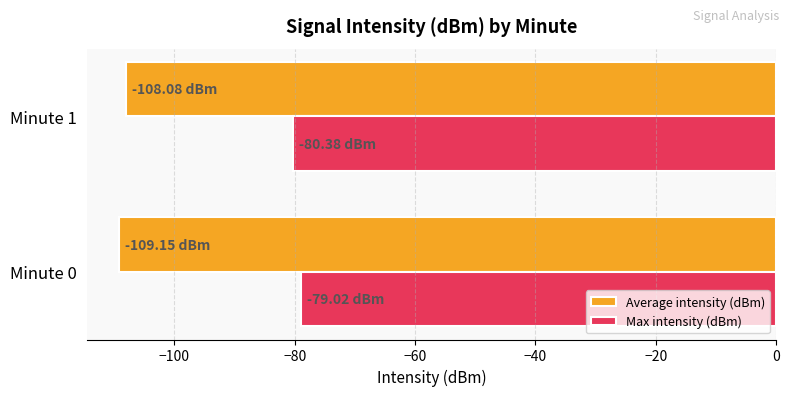

What is the difference between the highest and lowest values at Minute 0?

30.1